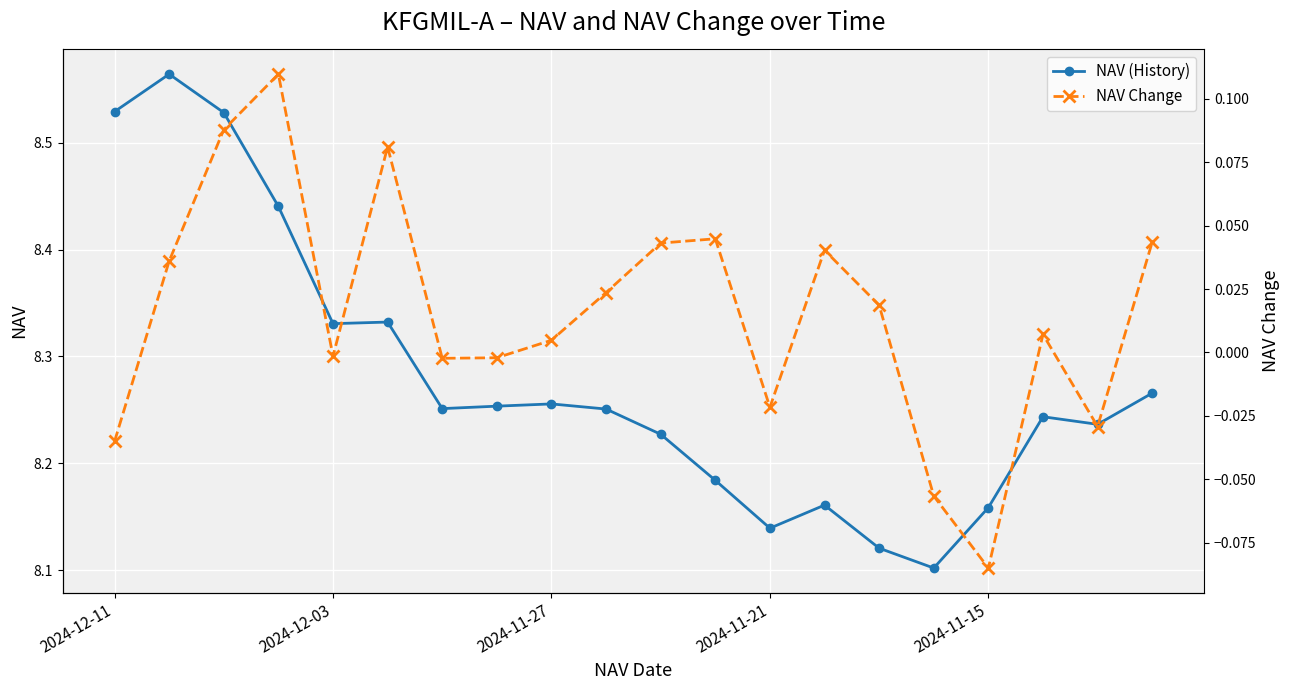

True or false: NAV (History) and NAV Change intersect in this chart.

False